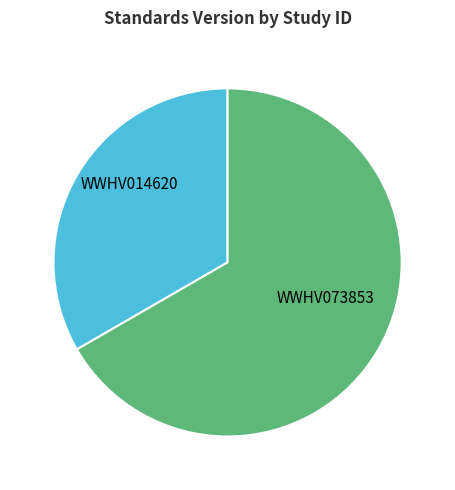

Which slice is the largest?

WWHV073853